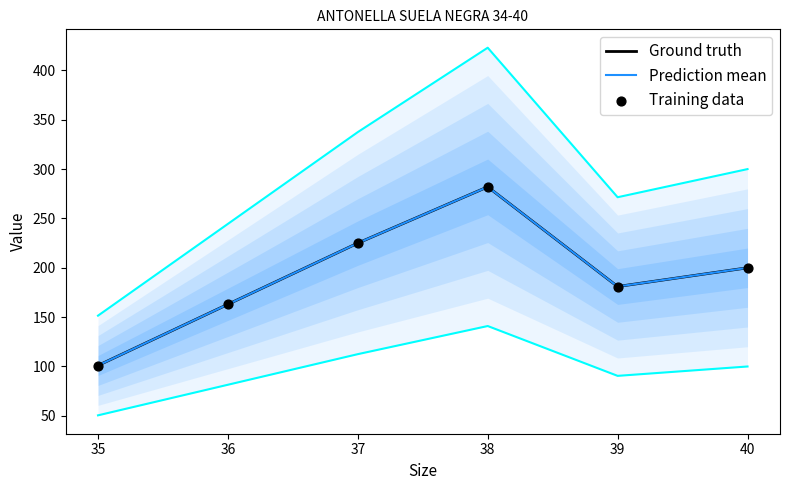

Which series has the largest Y range (max minus min)?

Ground truth